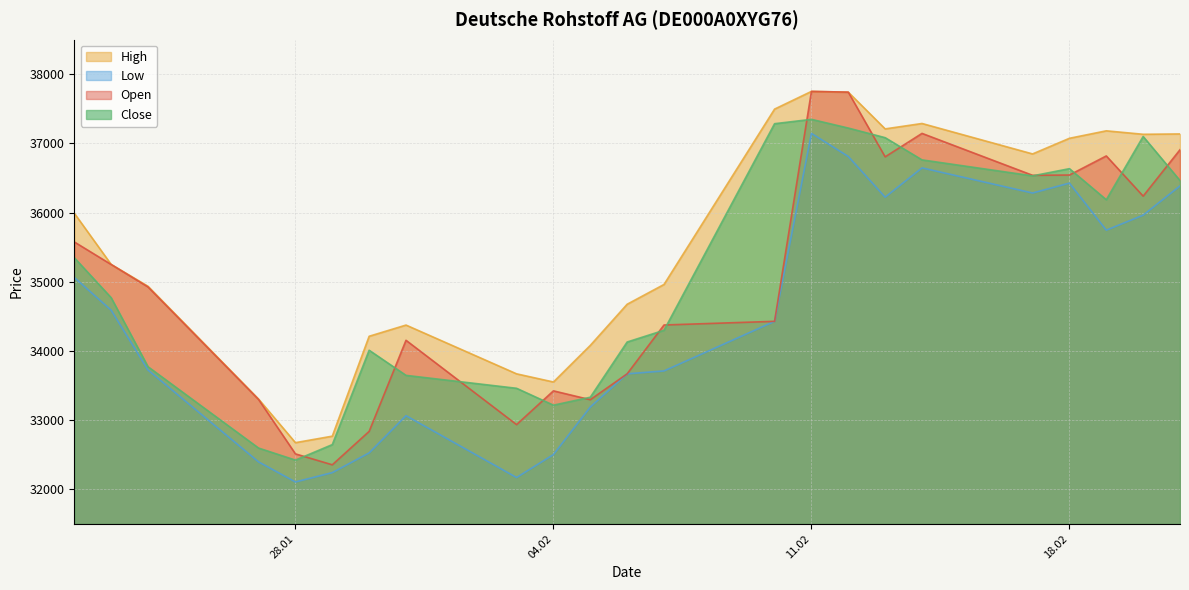

True or false: Open and Low intersect in this chart.

False